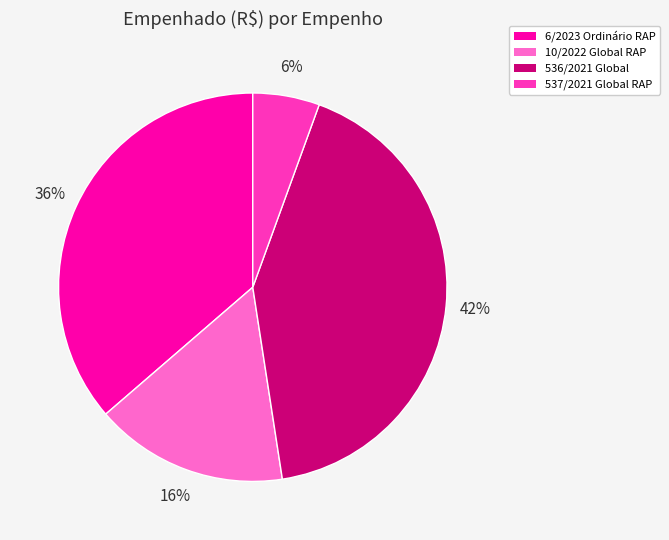

To the nearest percent, what percentage of the pie is 536/2021 Global?

42%